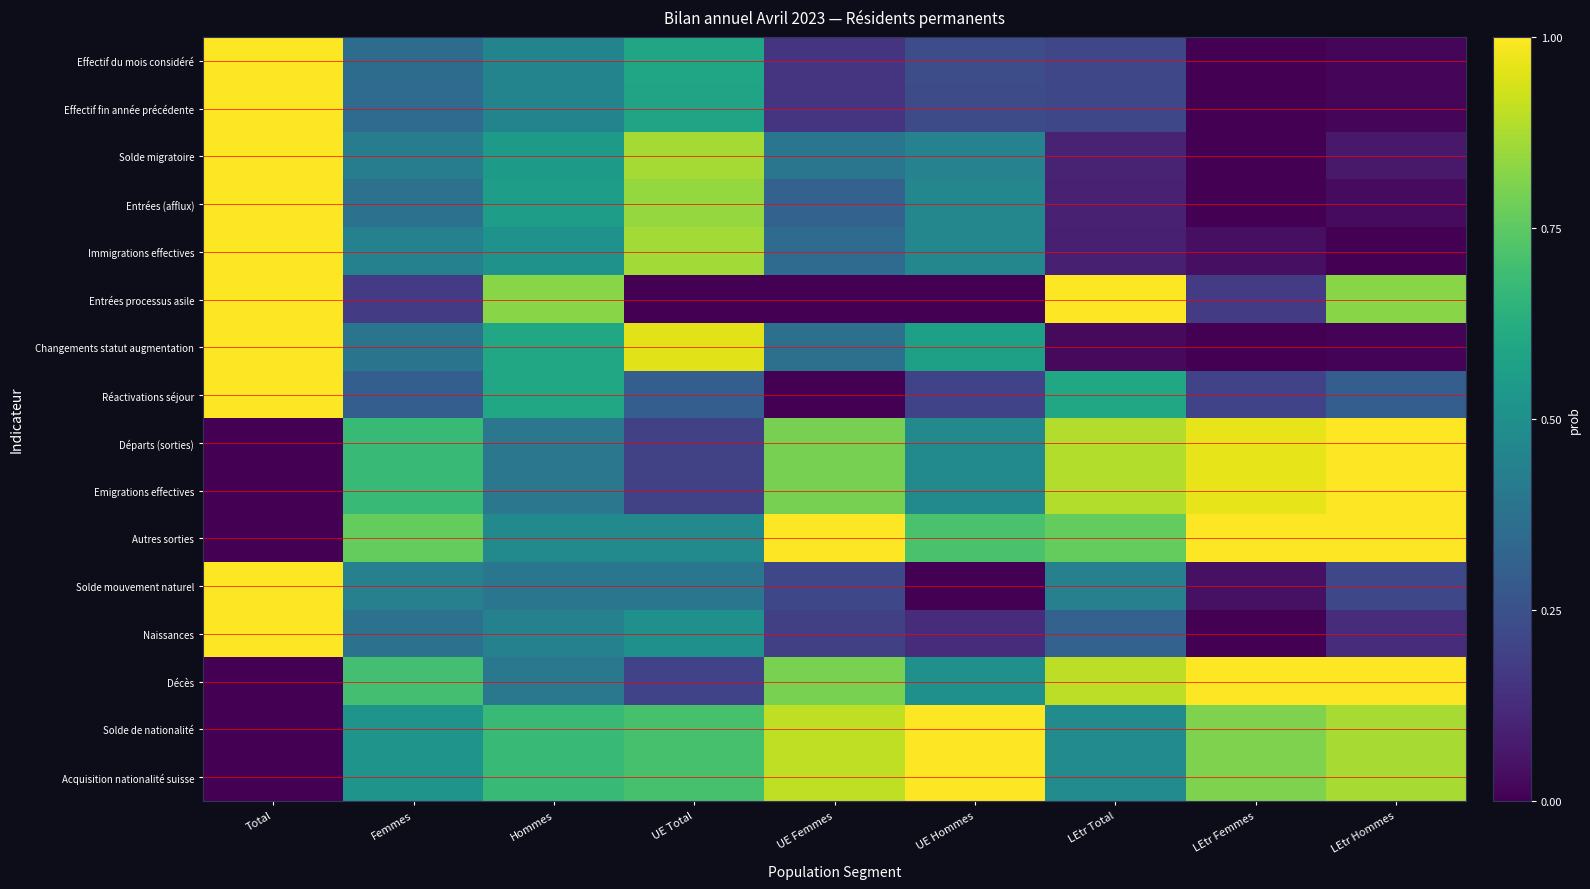

Which category has the lowest value in the Solde de nationalité series?

Total